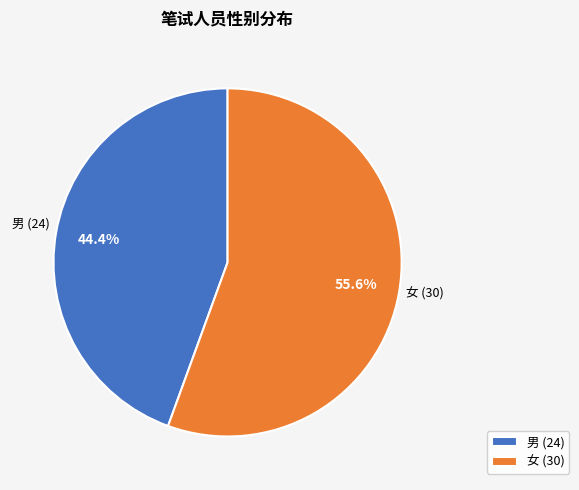

Is the sum of 女 and 男 greater than half?

Yes